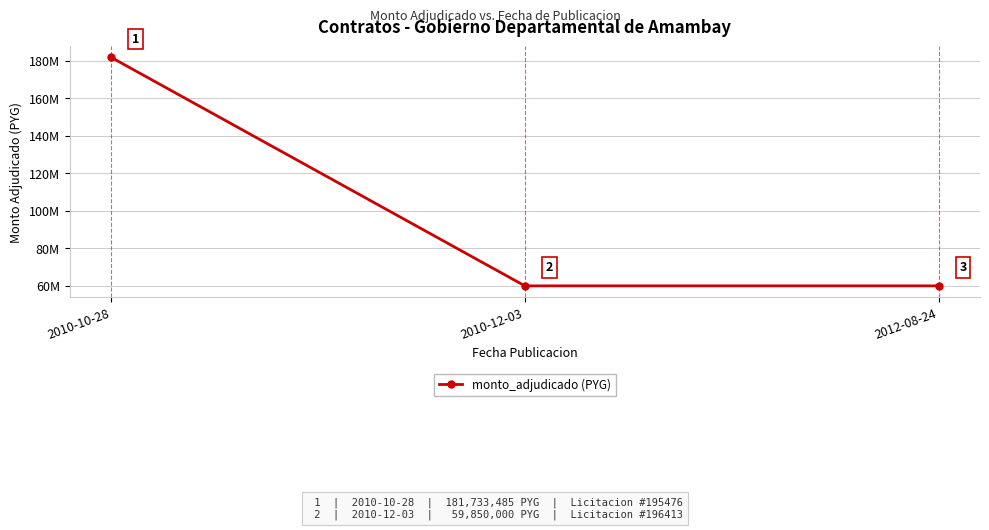

Reading right to left, extract all data points from this chart.

59850000	59850000	181733485